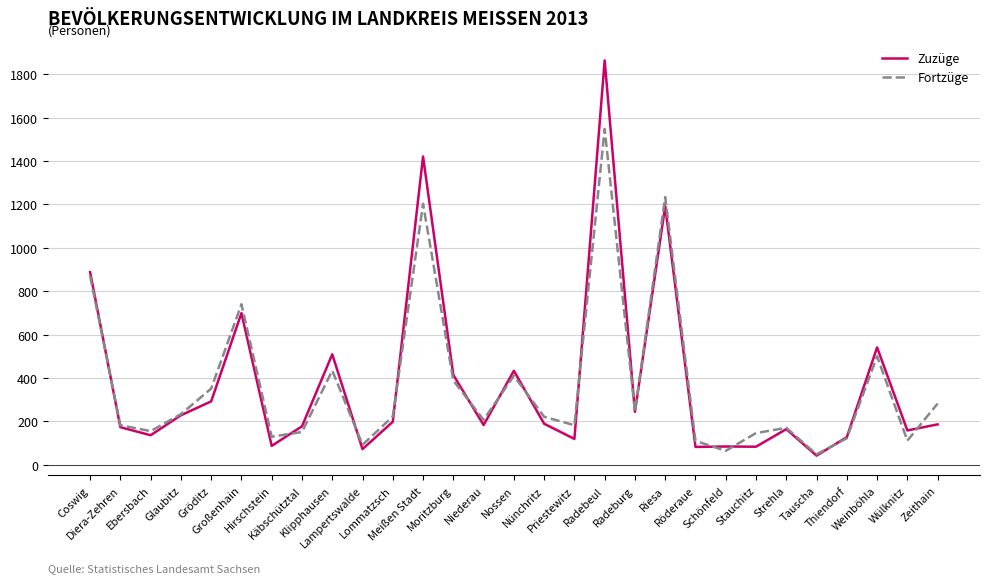

Is the value of Fortzüge at Lommatzsch greater than the value of Zuzüge at Riesa?

No